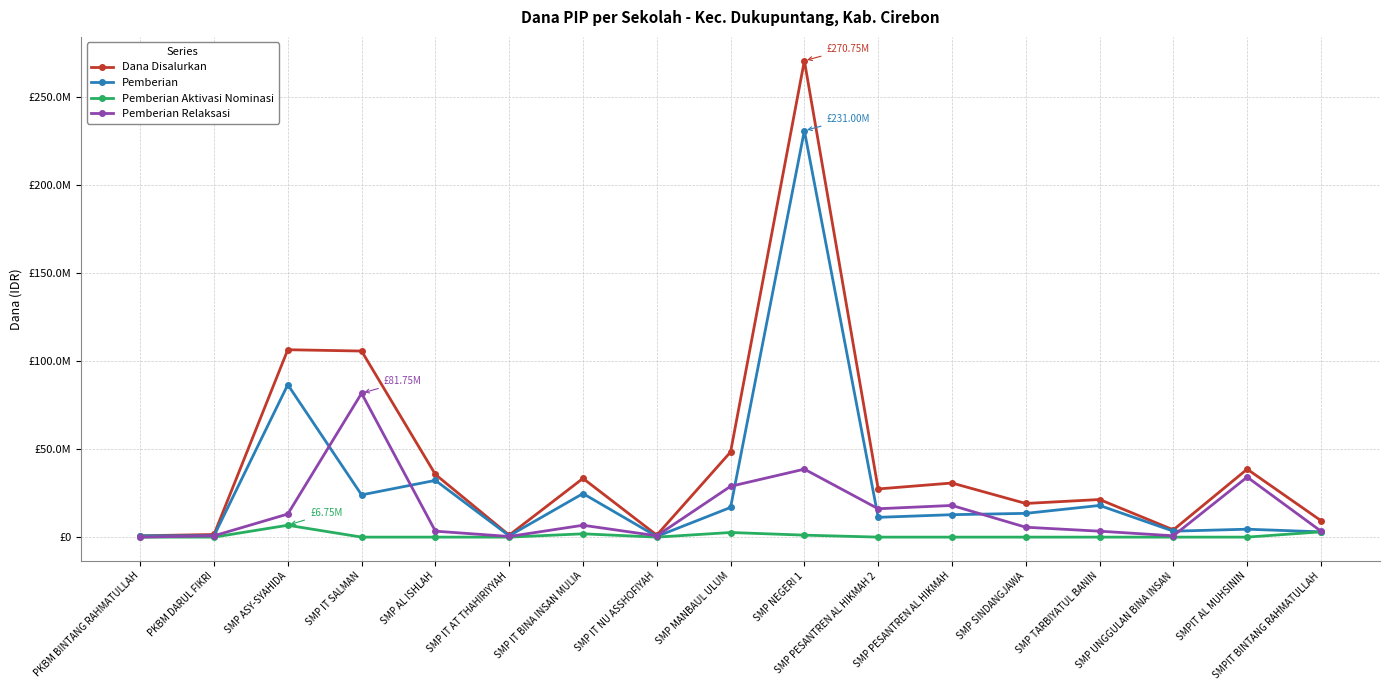

Which category has the lowest value across all series?

PKBM BINTANG RAHMATULLAH